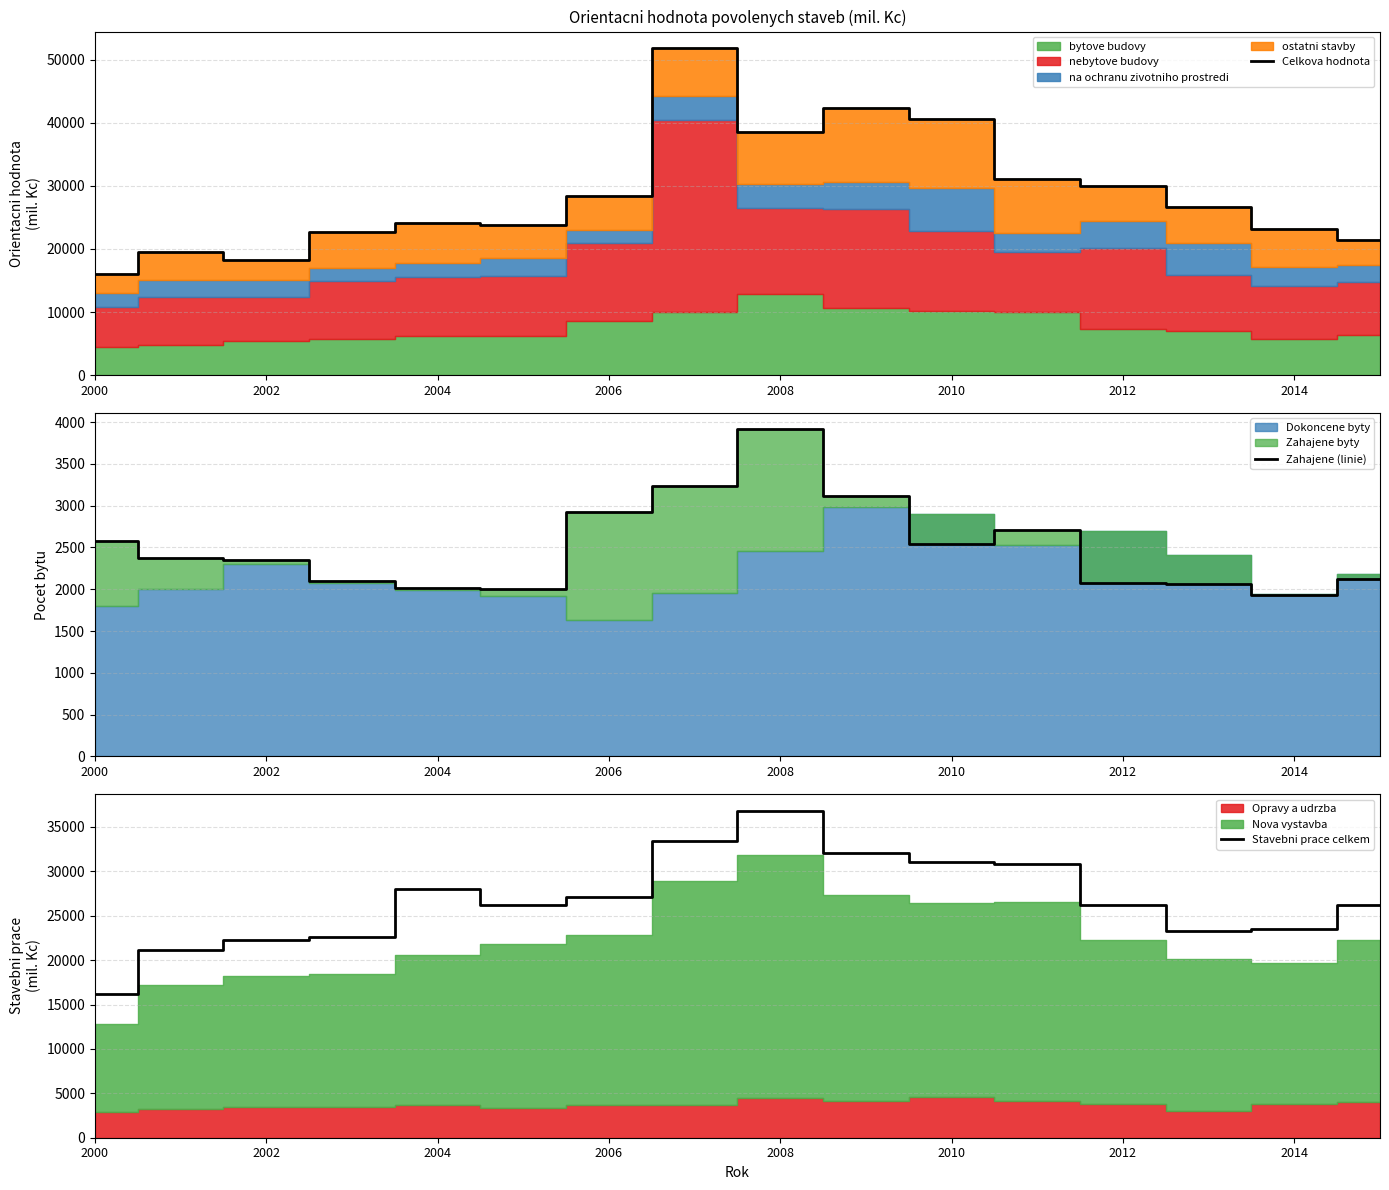

The value of Celkova hodnota at 2002 is 28457. True or false?

False